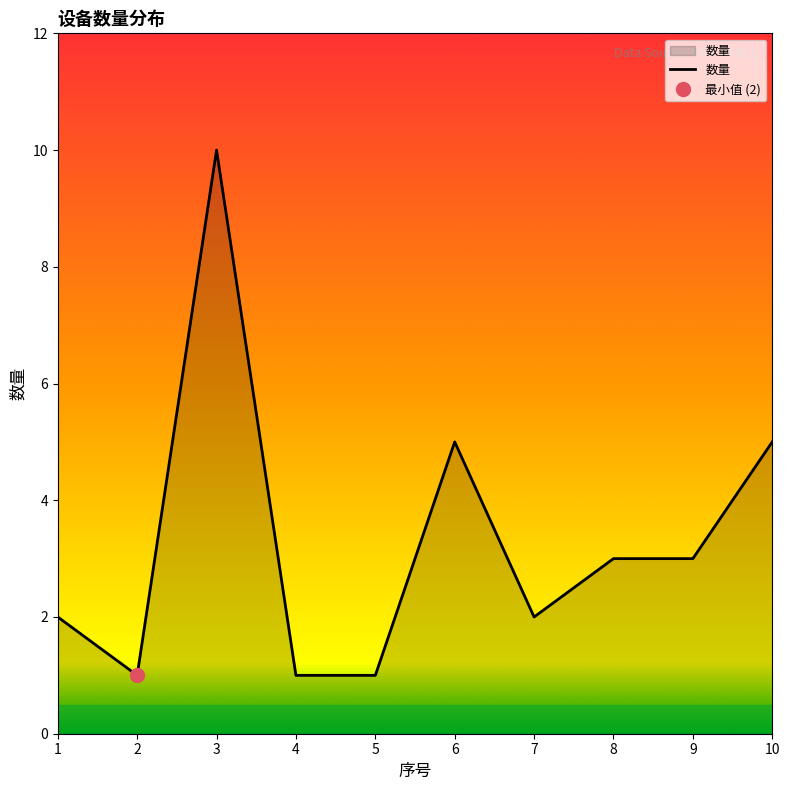

Which has a higher value, 4 or 6?

6